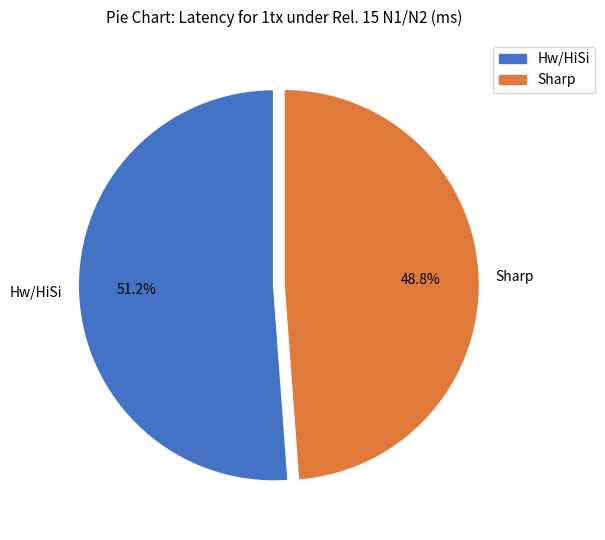

To the nearest percent, what is the difference between the largest and smallest slice percentages?

2%